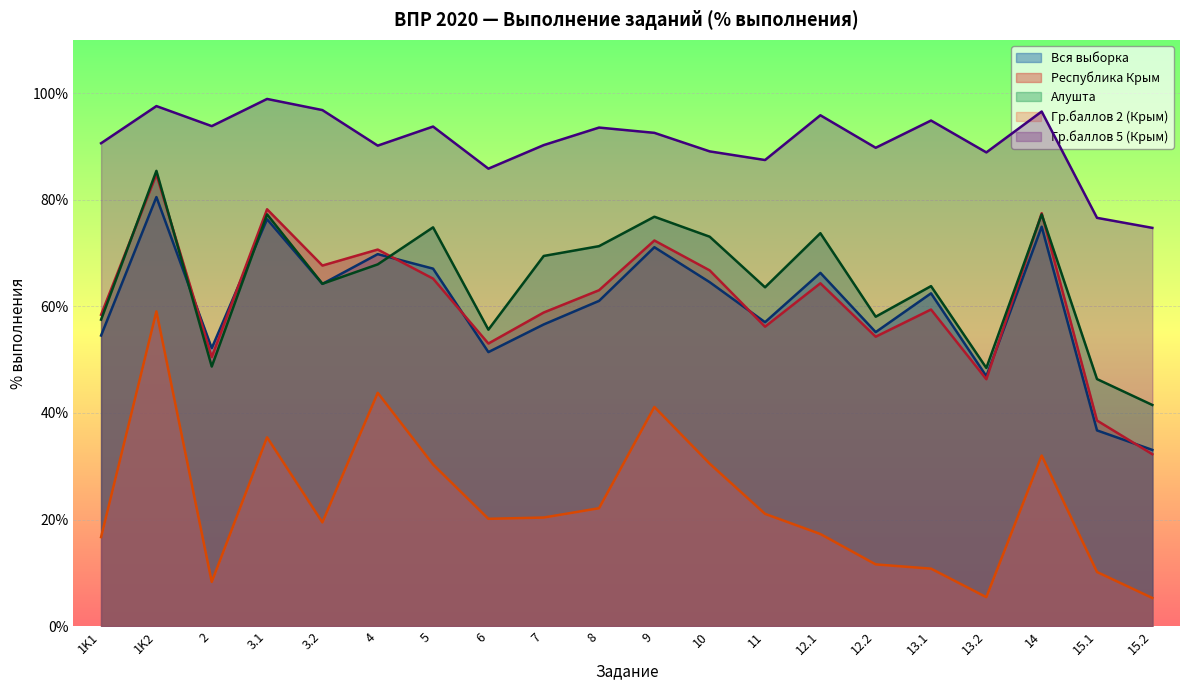

What is the label of the 12th point from the left?

10